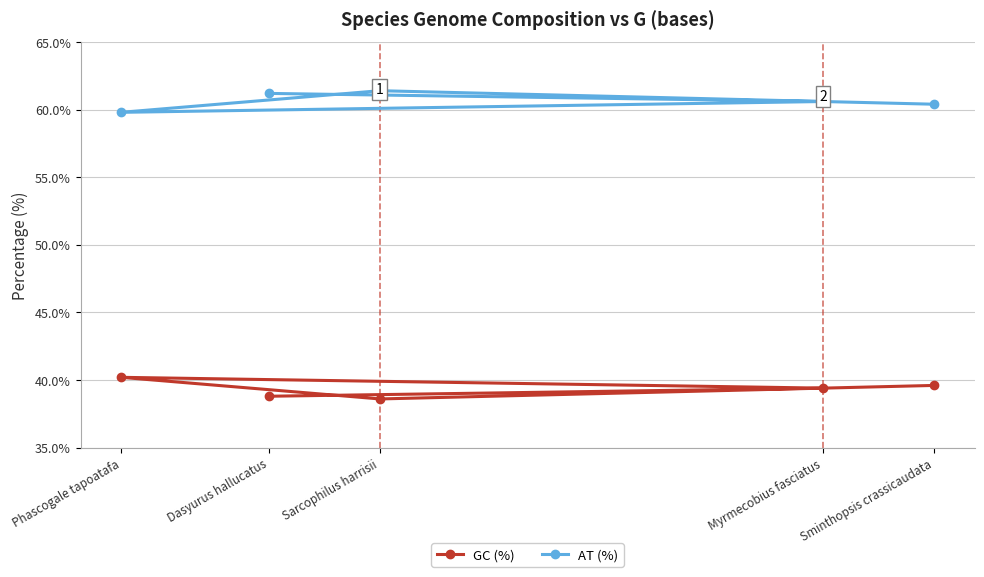

What is the value of the GC (%) point at the 2nd from the left?

38.8